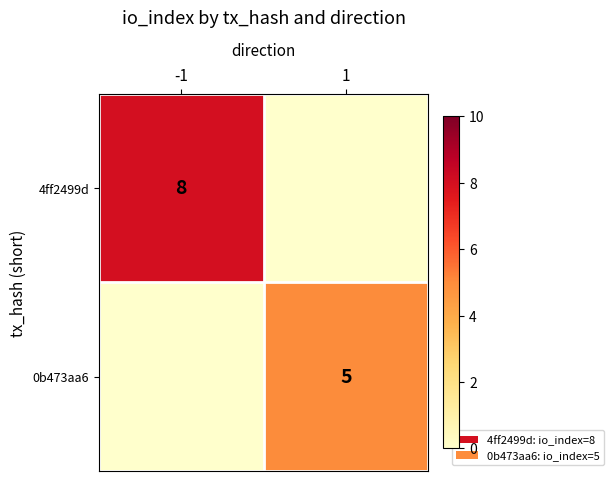

At which category is the sum across all series the highest?

-1